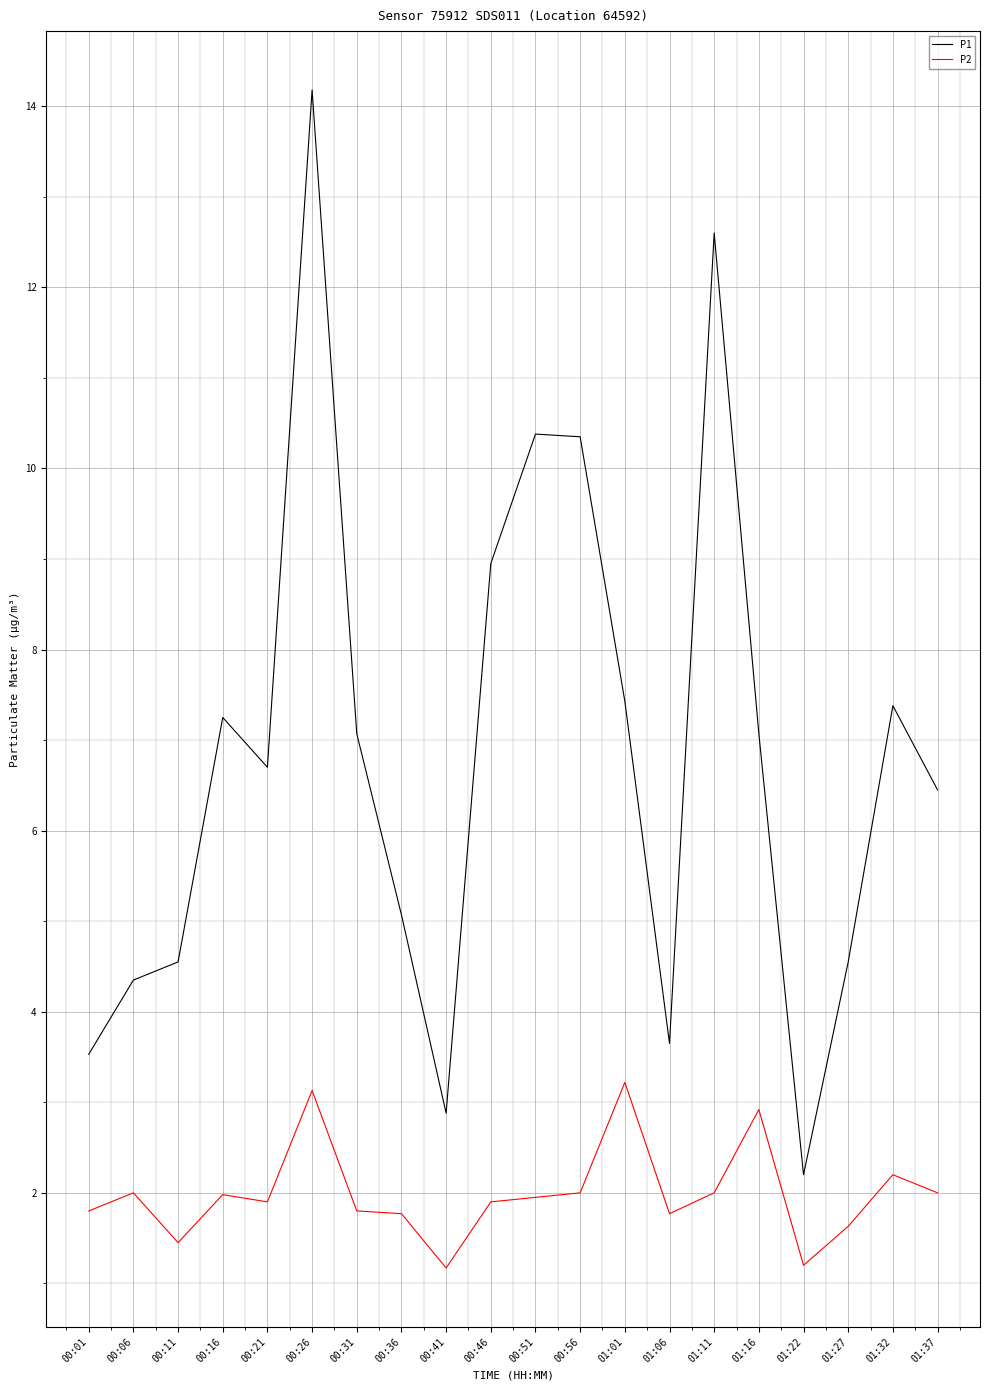

Where is the first local maximum for P2?

00:06